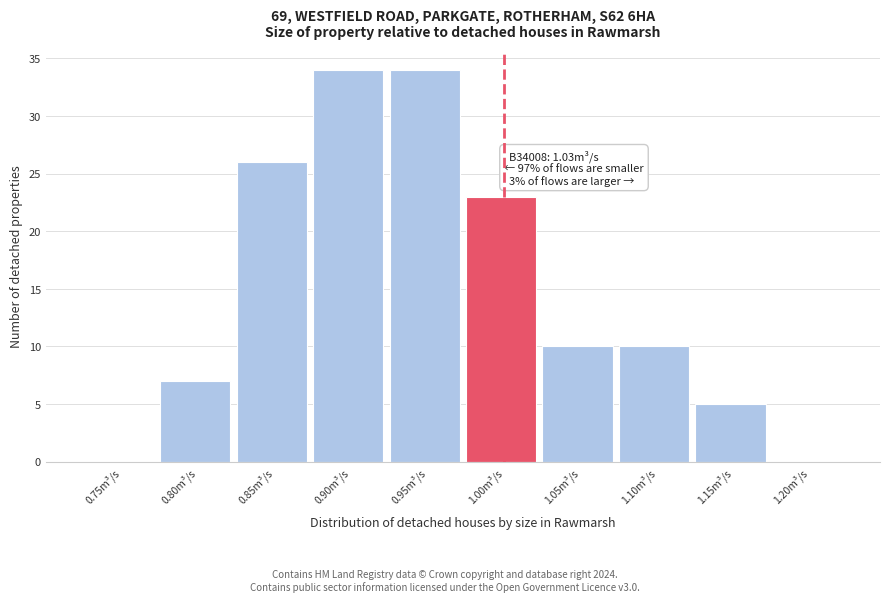

Reading left to right, list all the values displayed in this chart.

0.75m³/s=0	0.80m³/s=7	0.85m³/s=26	0.90m³/s=34	0.95m³/s=34	1.00m³/s=23	1.05m³/s=10	1.10m³/s=10	1.15m³/s=5	1.20m³/s=0